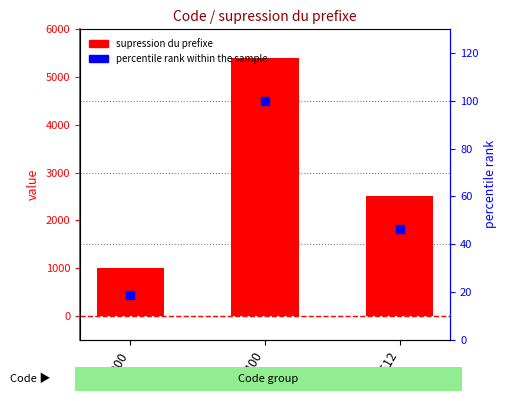

Which series has the largest total across all categories?

supression du prefixe